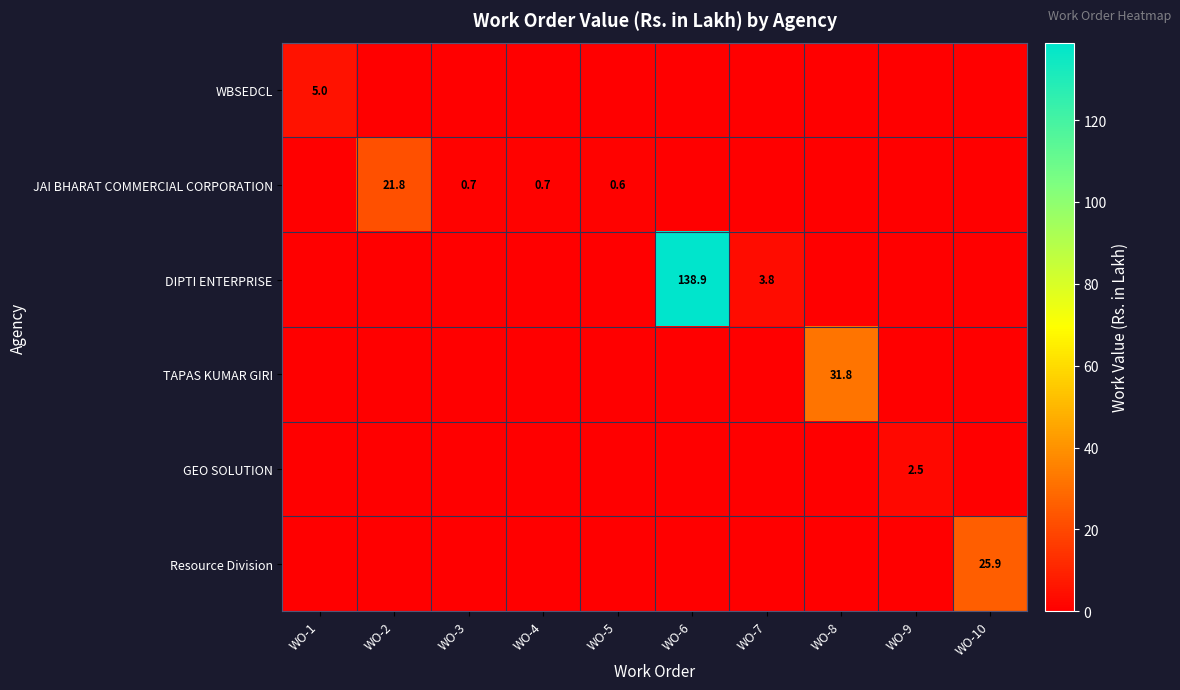

The JAI BHARAT COMMERCIAL CORPORATION series shows 0.7 at WO-3. True or false?

True